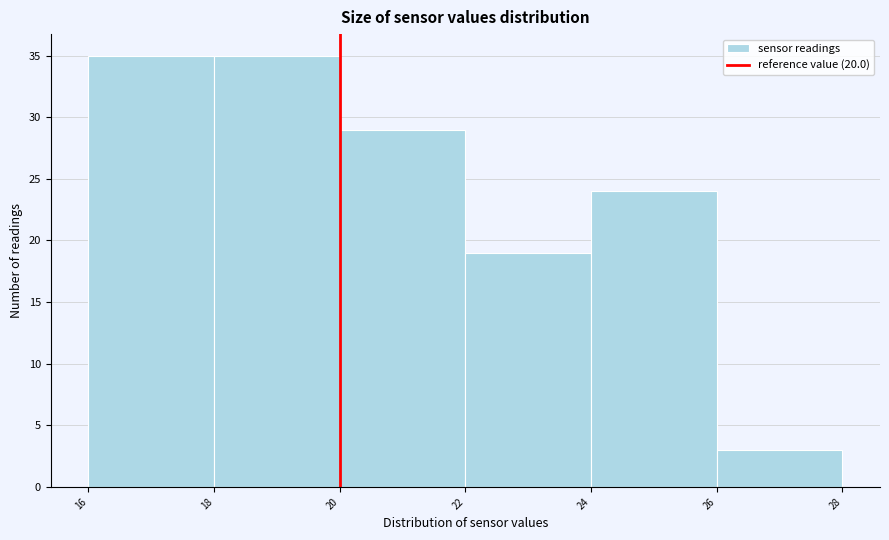

Reading left to right, list every bar in this chart as the range it spans on the x-axis followed by its height. The values are not printed on the chart, so give them approximately, as read against the axis.

16 to 18: 35
18 to 20: 35
20 to 22: 29
22 to 24: 19
24 to 26: 24
26 to 28: 3